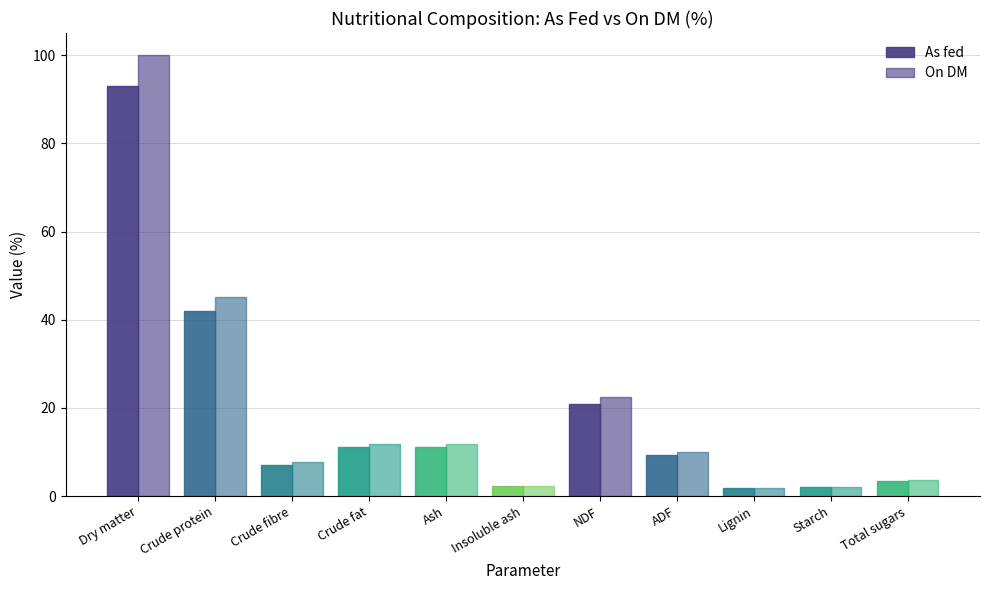

Between Dry matter and Crude protein, which is larger?

Dry matter